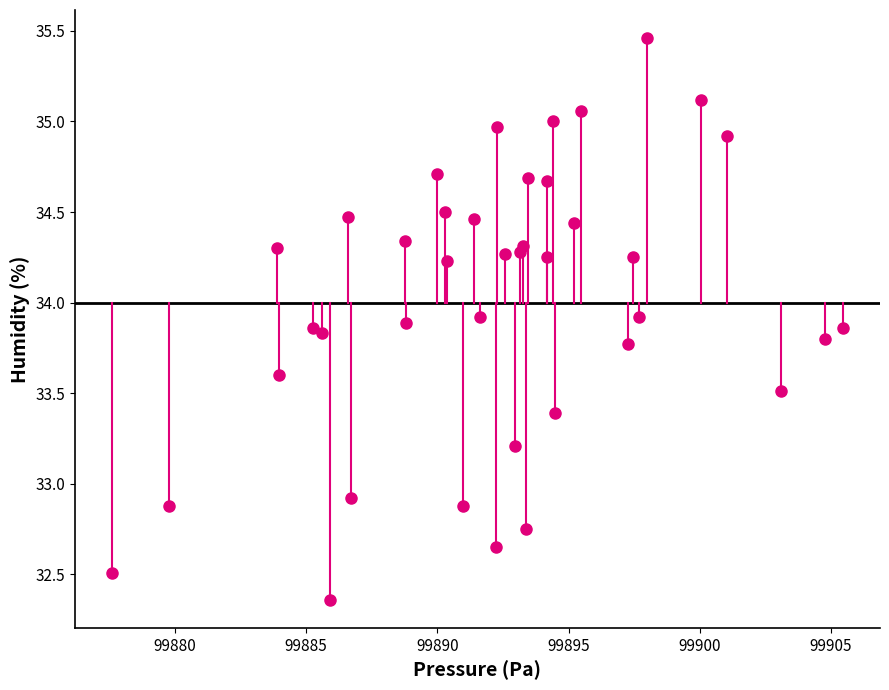

What Y value in the scatter plot is closest to 33?

32.9